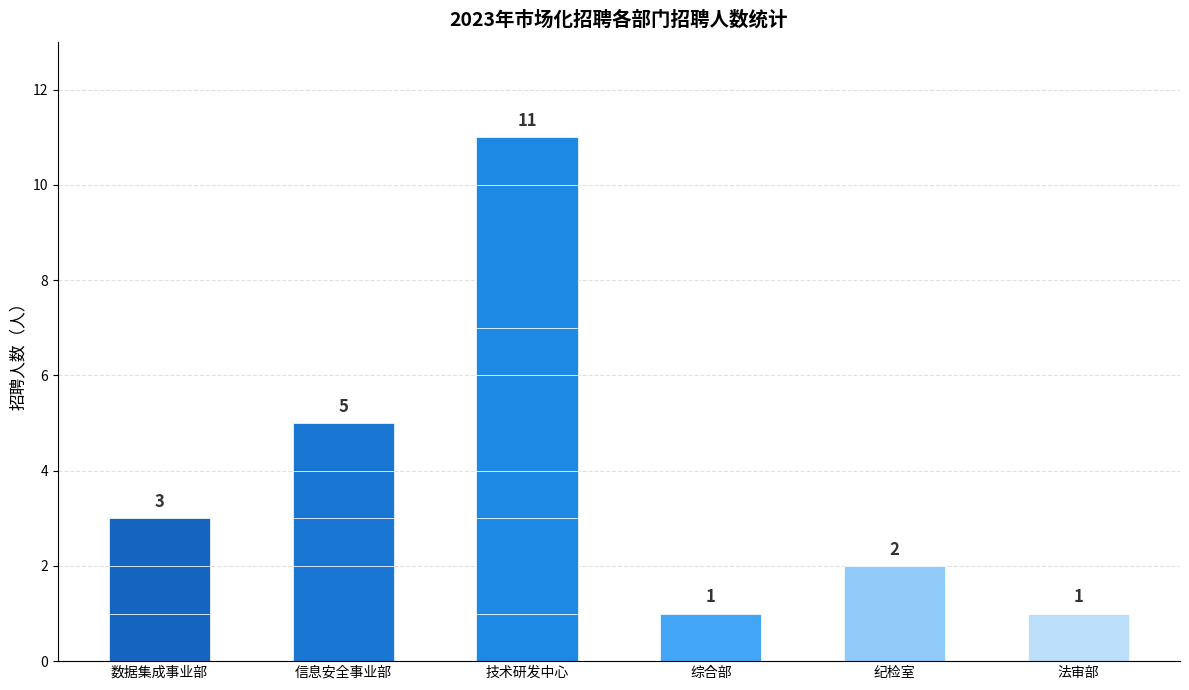

What is the greatest value displayed?

11